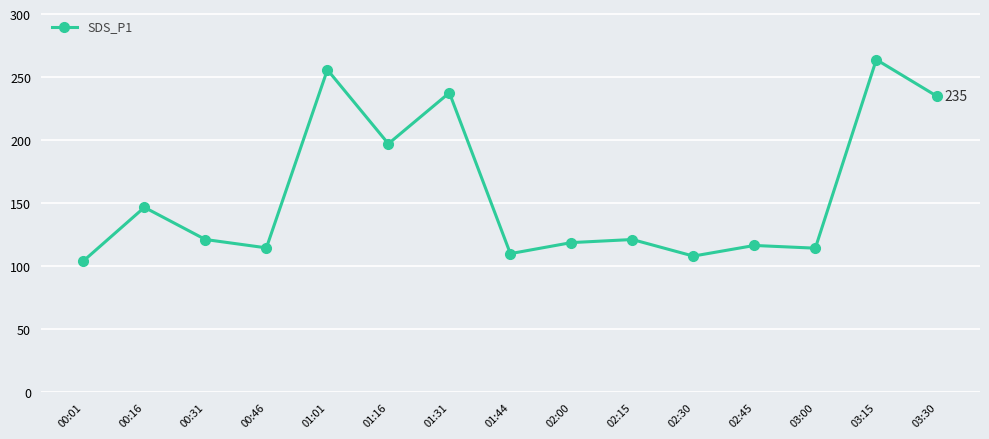

Where does the data first go above 121?

00:16